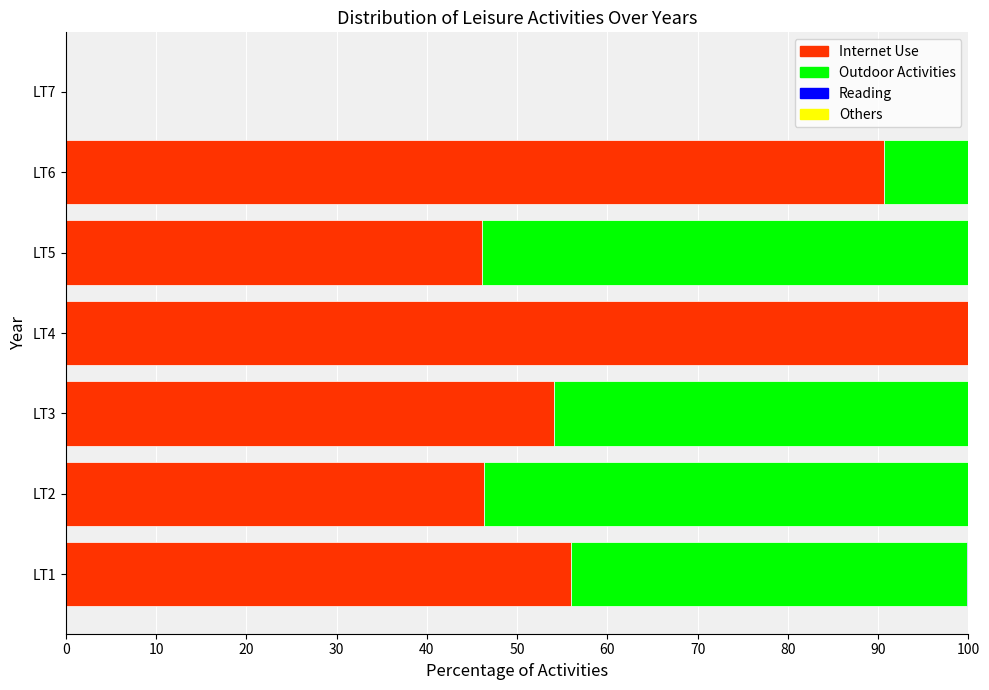

How many categories are shown in the chart?

7